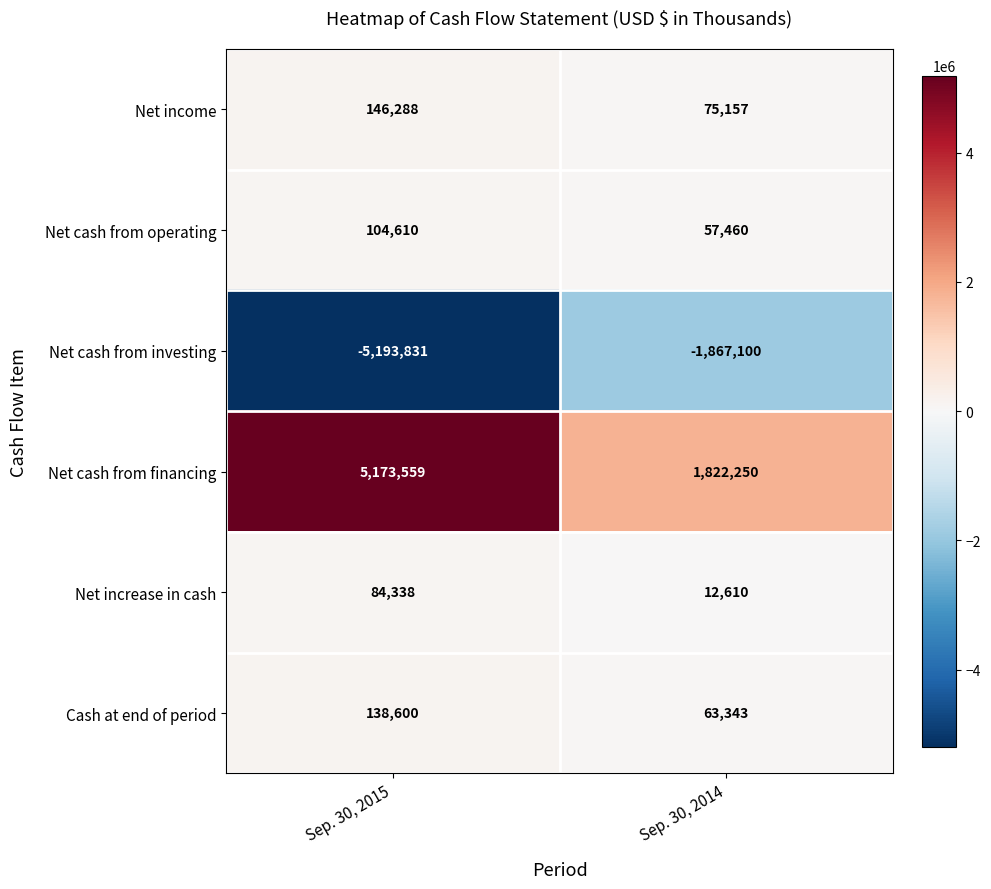

Is the value of Net cash from financing at Sep. 30, 2015 greater than the value of Net cash from operating at Sep. 30, 2015?

Yes